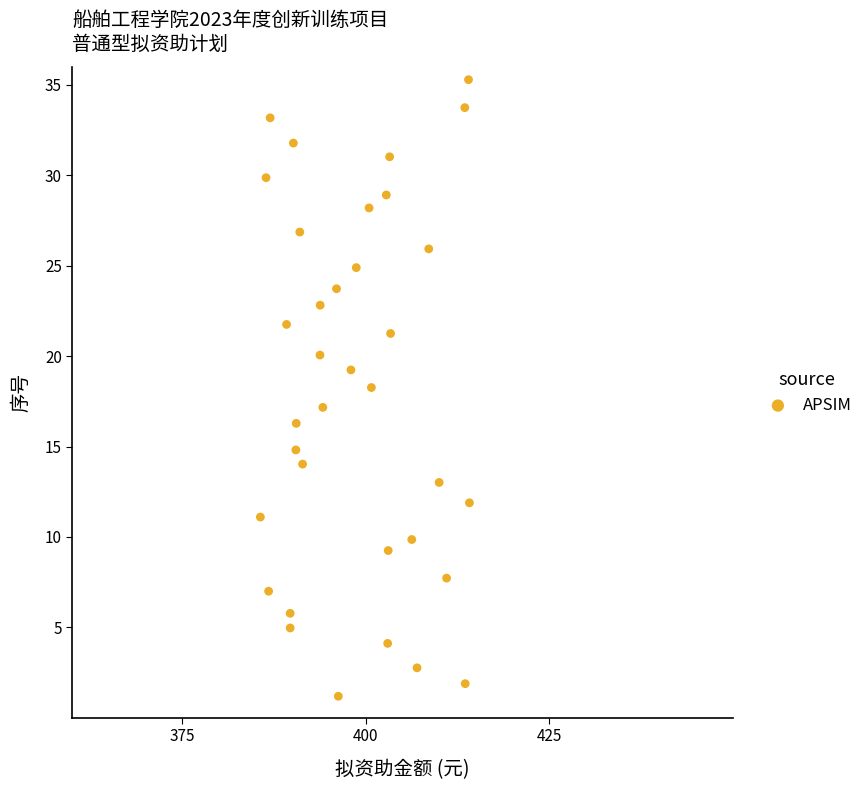

What is the range of Y values (max minus min)?

34.1